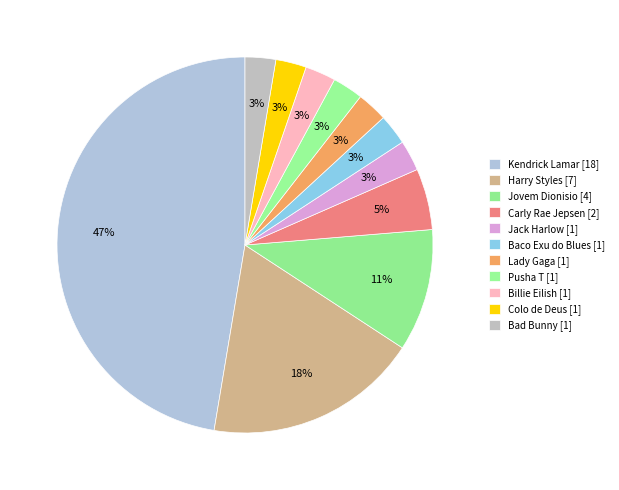

How many slices are in this pie chart?

11